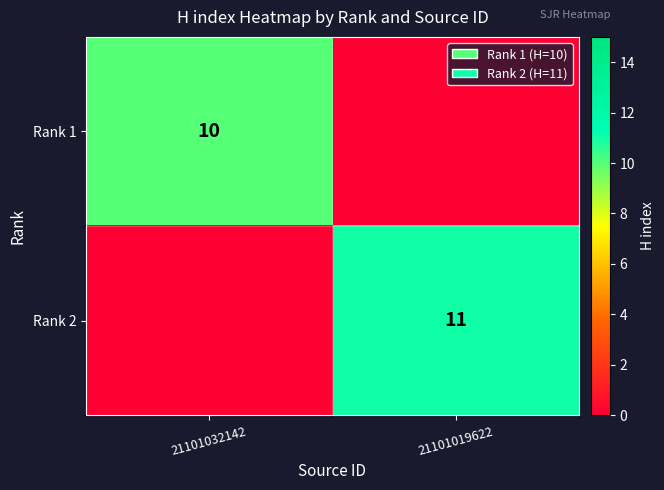

Which label corresponds to the largest value in the chart?

21101019622